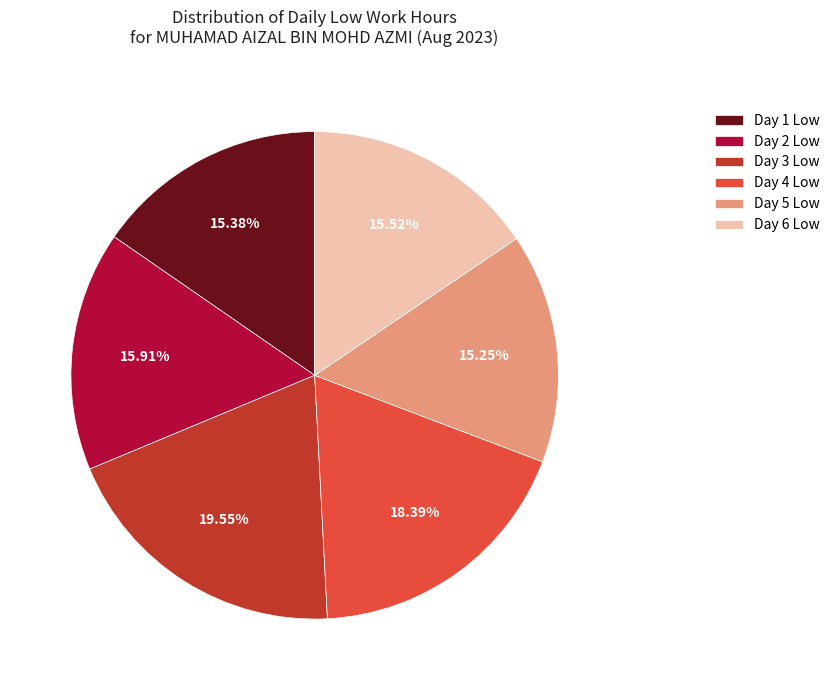

Is the sum of Day 6 Low and Day 1 Low greater than half?

No